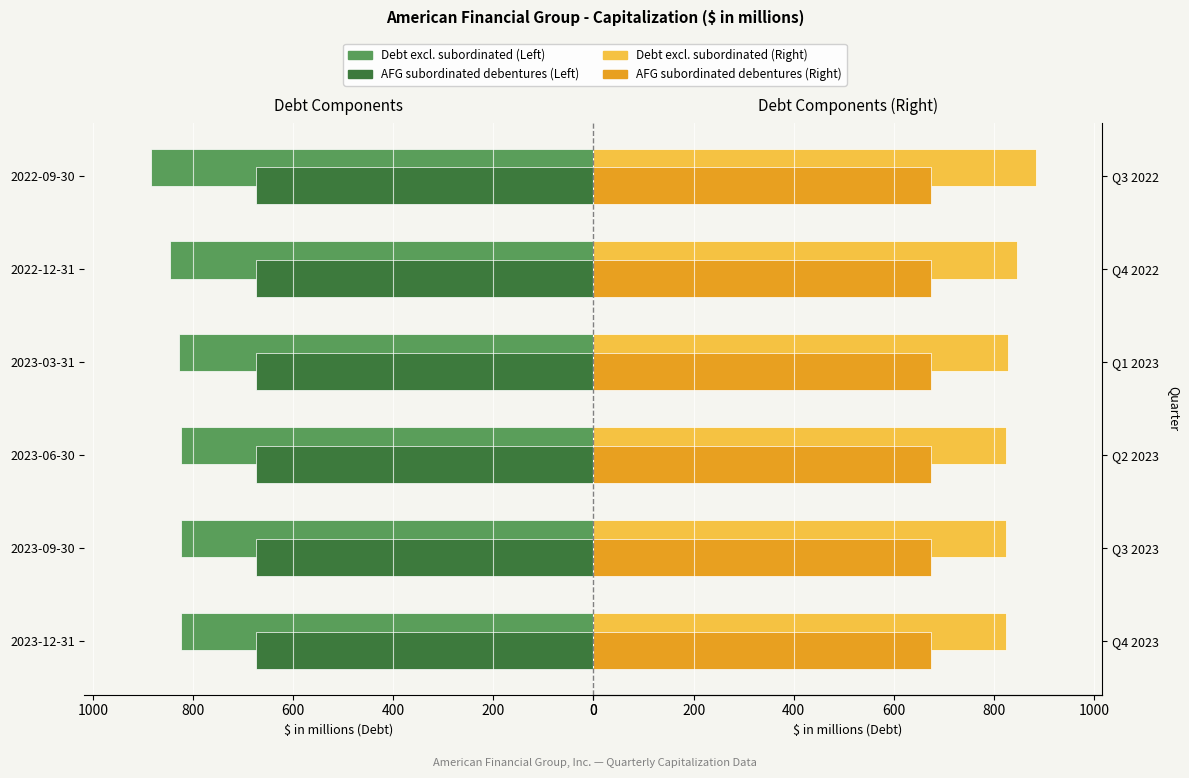

How many values in the Debt excl. subordinated series are below 828?

3